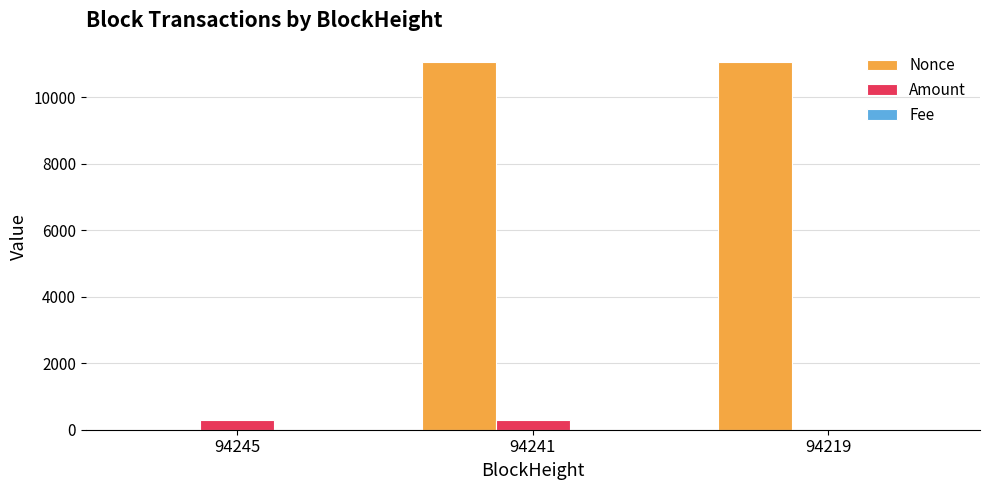

Count the number of categories in the chart.

3